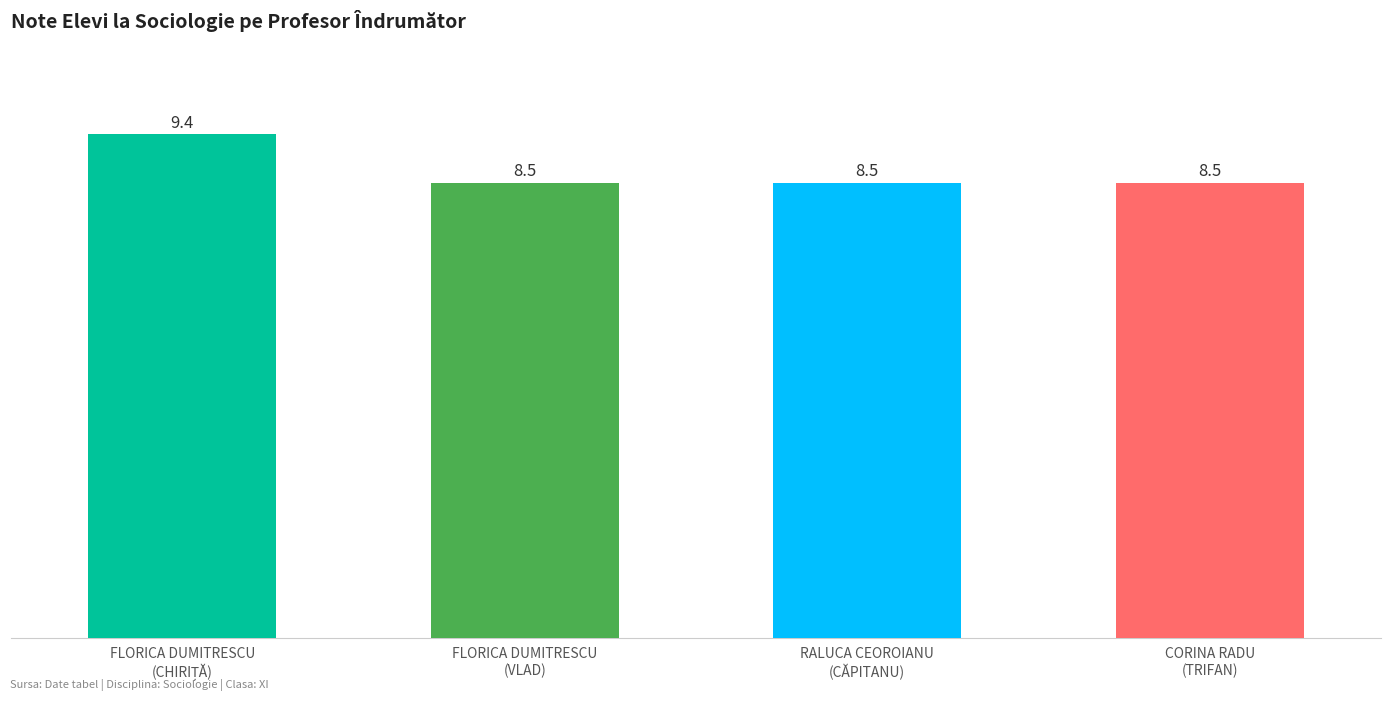

What is the greatest value displayed?

9.4